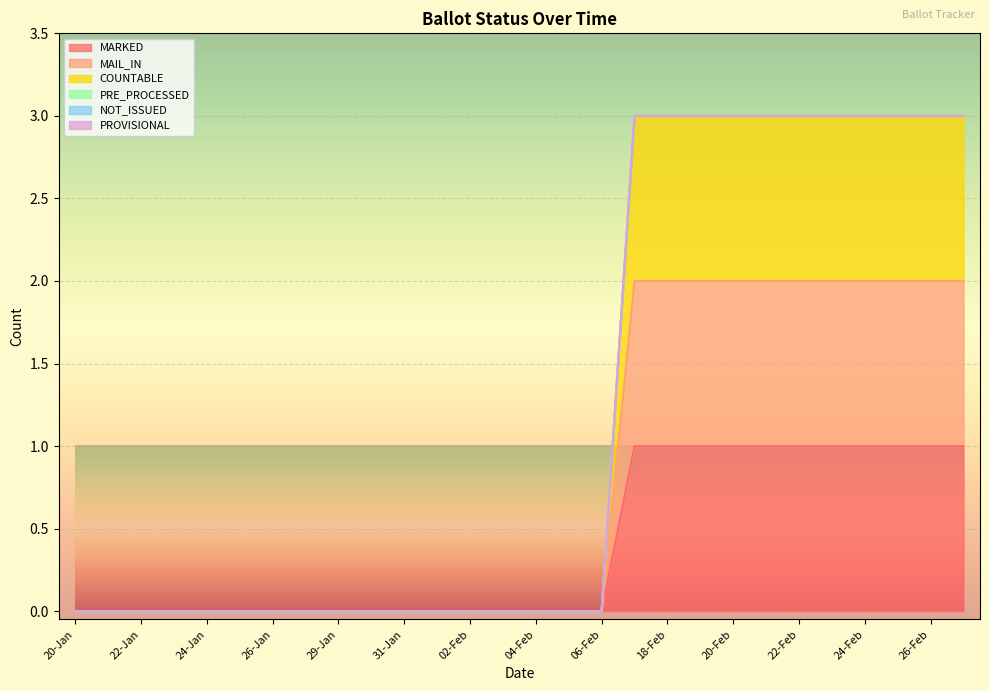

The value of MARKED at 23-Feb is 4. True or false?

False